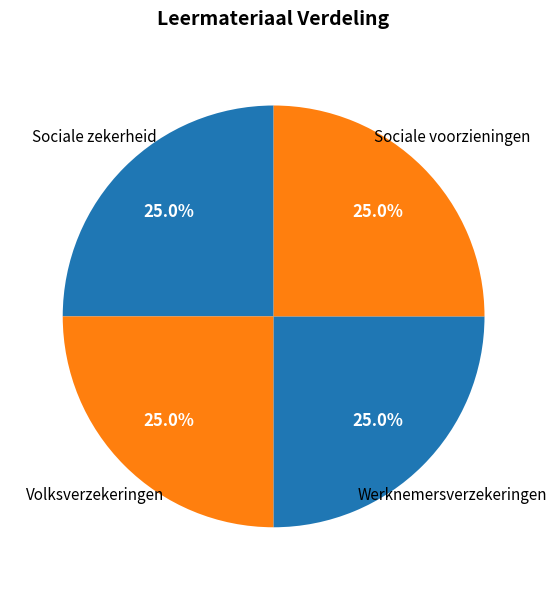

What percentage is NOT represented by Sociale voorzieningen?

75.0%